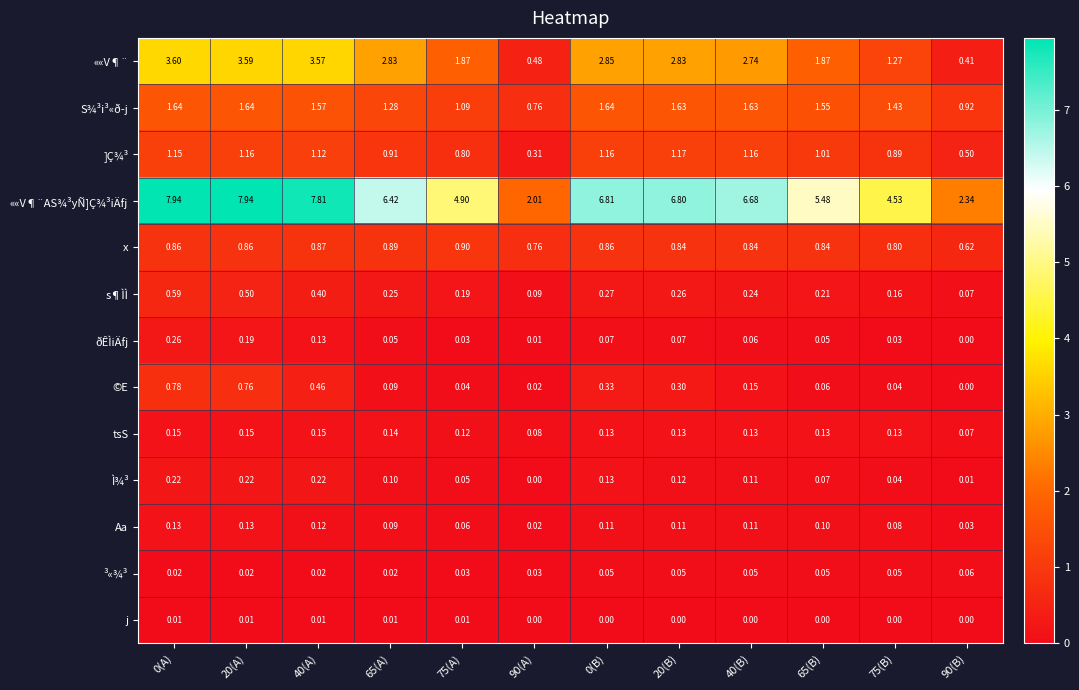

Which series has the widest spread of values?

««V¶¨AS¾³yÑ]Ç¾³iÄfj